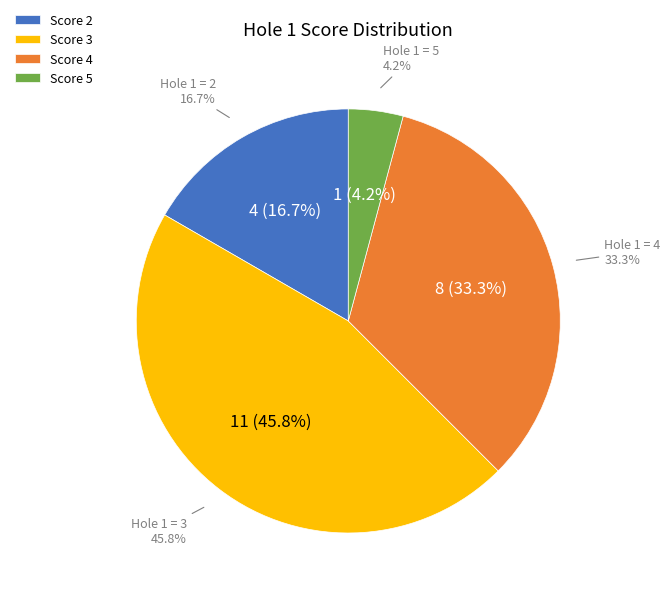

Is there a majority slice in this chart?

No